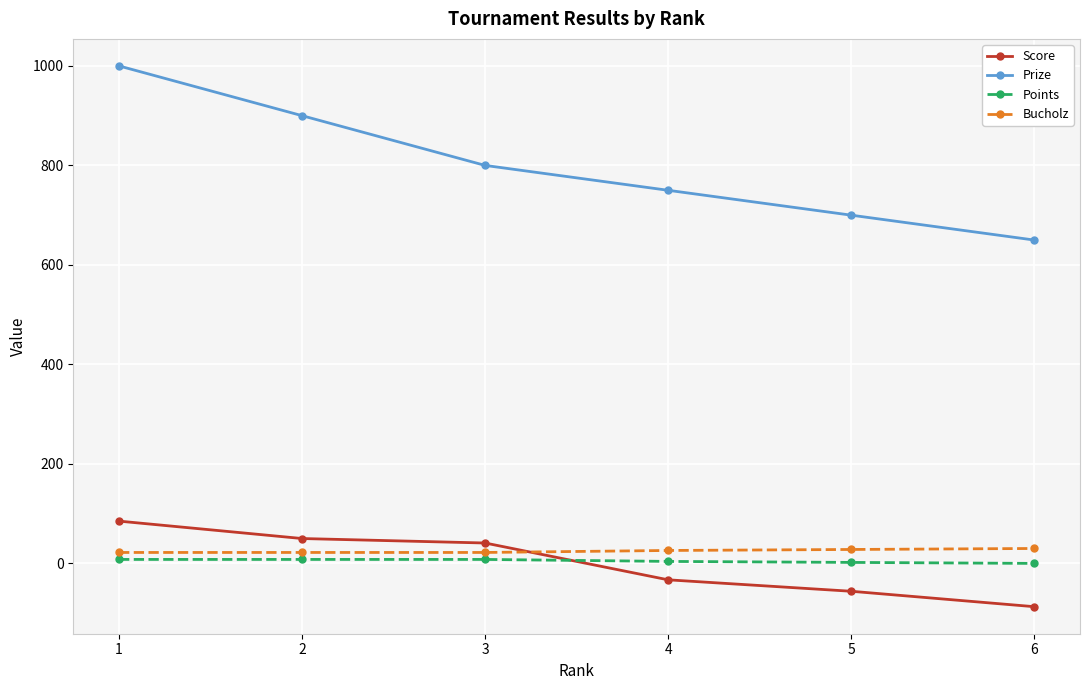

Which series has the largest range (max minus min)?

Prize